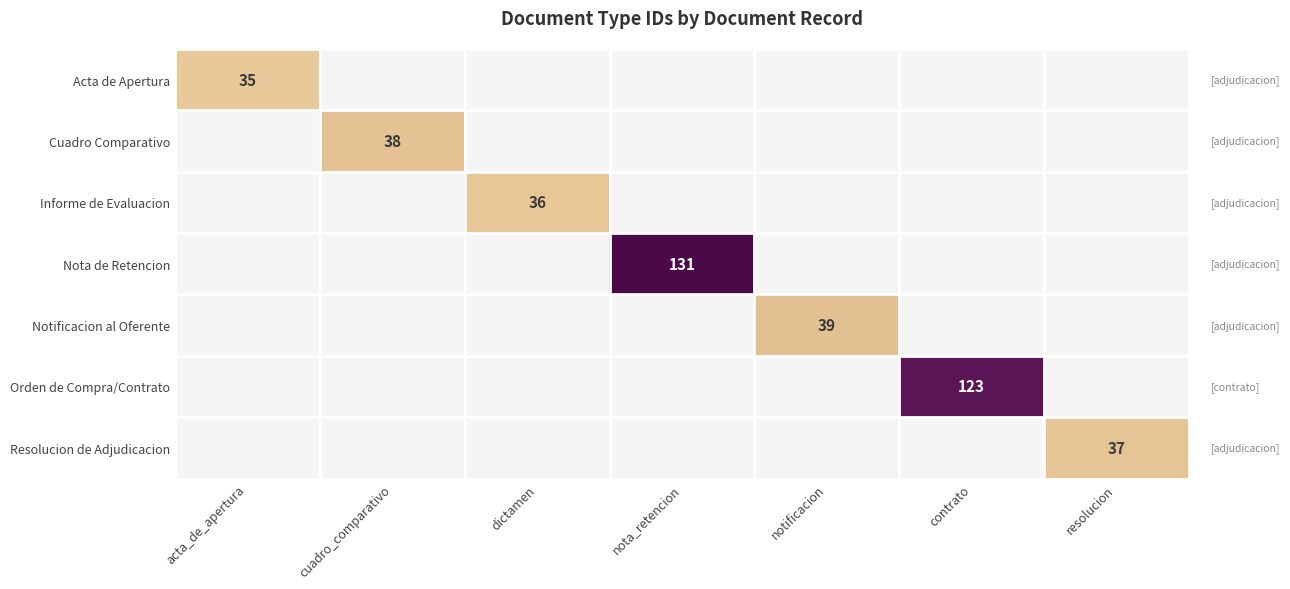

True or false: Acta de Apertura has a value of 12 at acta_de_apertura.

False